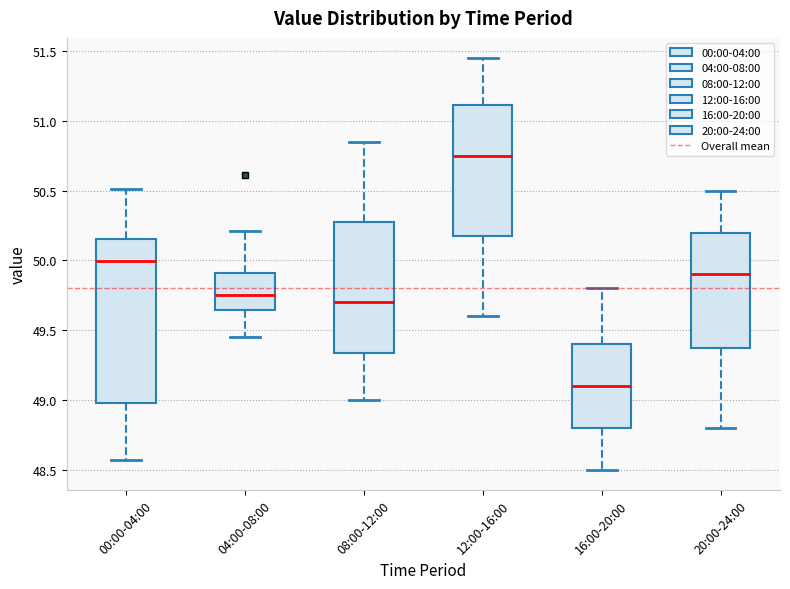

Where is the lower edge of the box for 20:00-24:00 on the y-axis? The values are not printed on the chart, so give them approximately, as read against the axis.

49.40